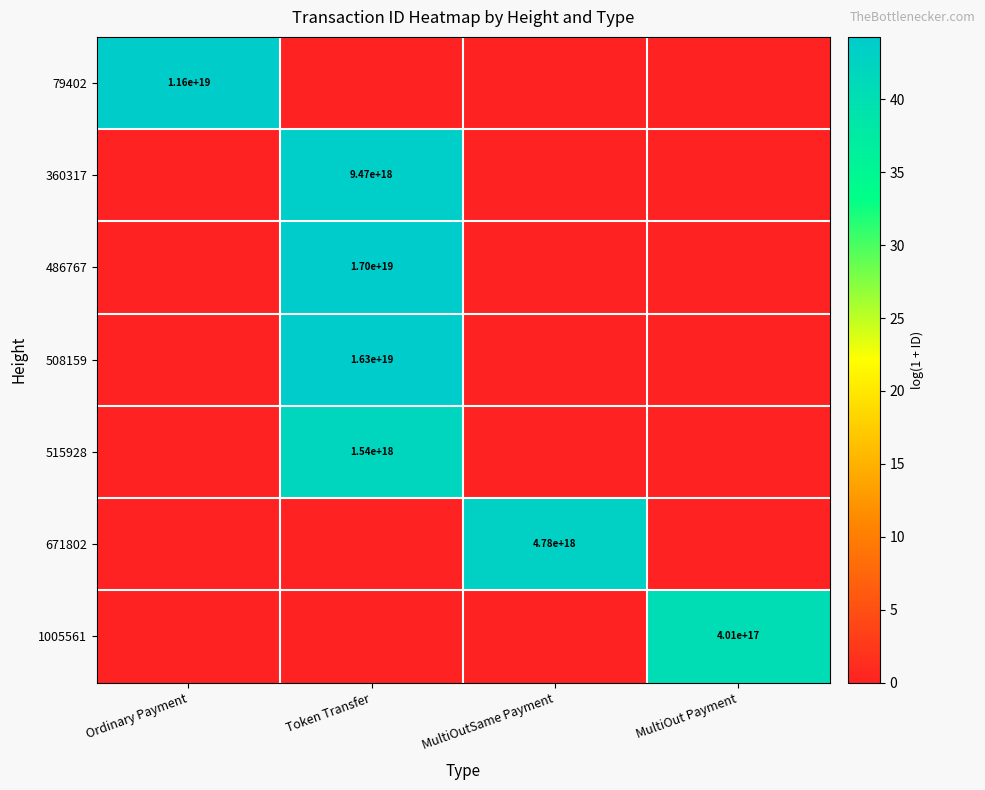

The value of 515928 at Token Transfer is 1540000000000000000. True or false?

True